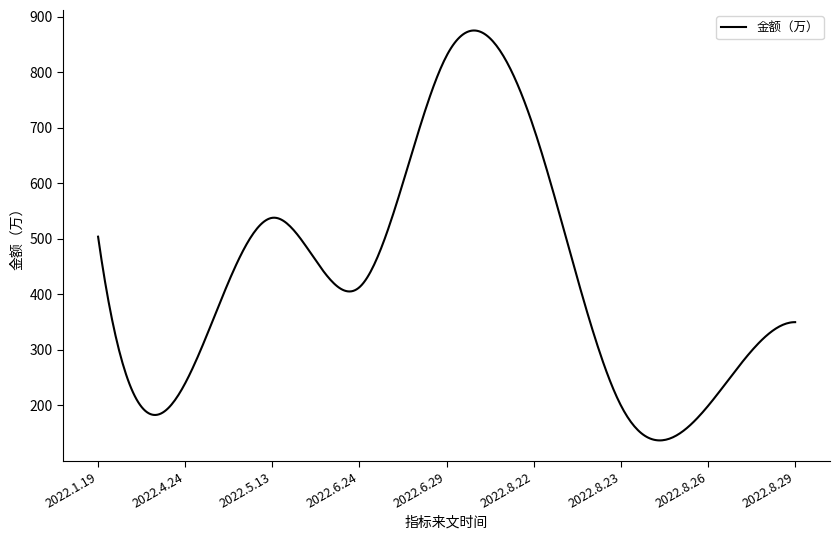

What is the greatest value displayed?

875.5